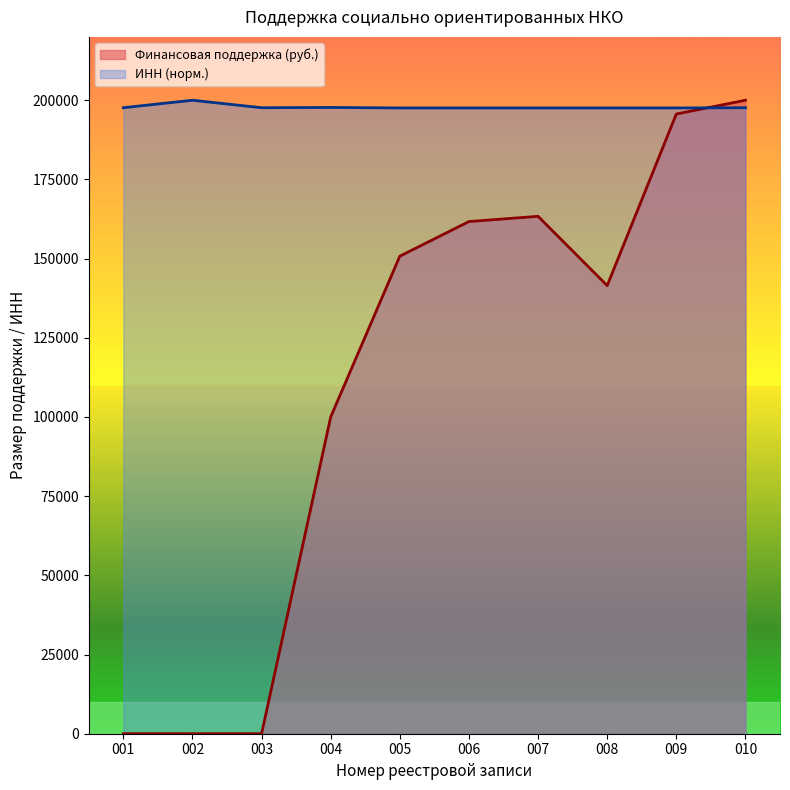

Is it true that ИНН equals 339777.4 at 001?

False